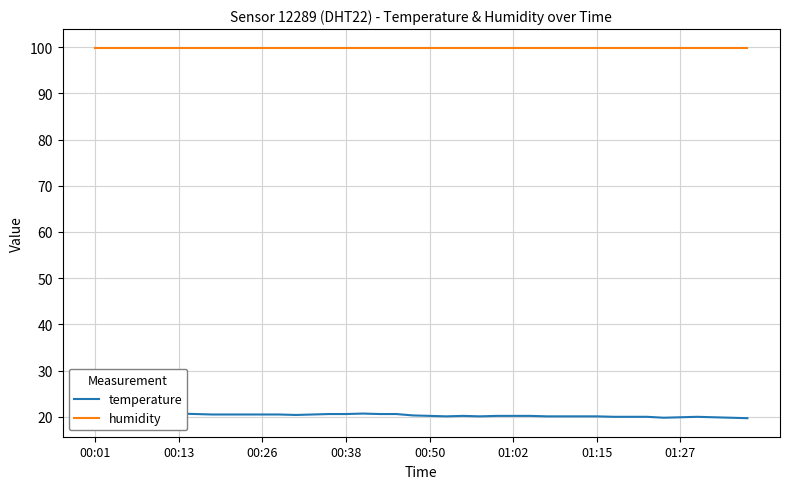

What is the approximate value of humidity at 34?

99.9